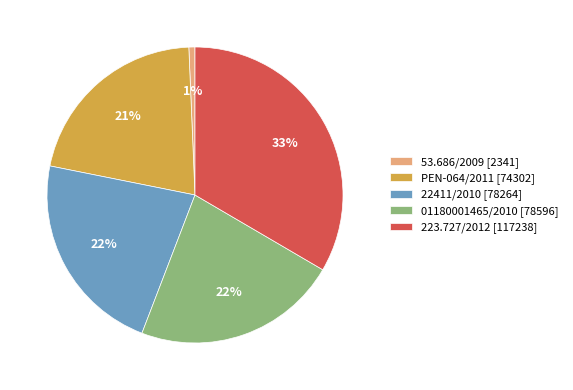

To the nearest percent, what is the average slice percentage?

20%